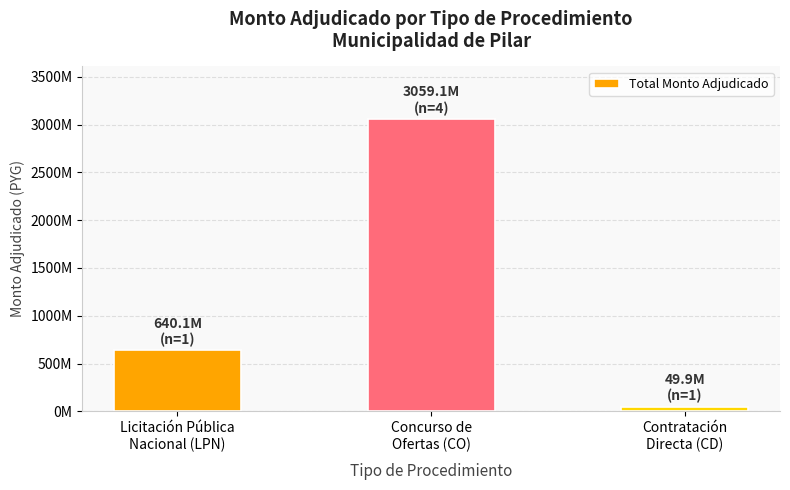

The chart shows a value of 49910000 at Contratación
Directa (CD). True or false?

True